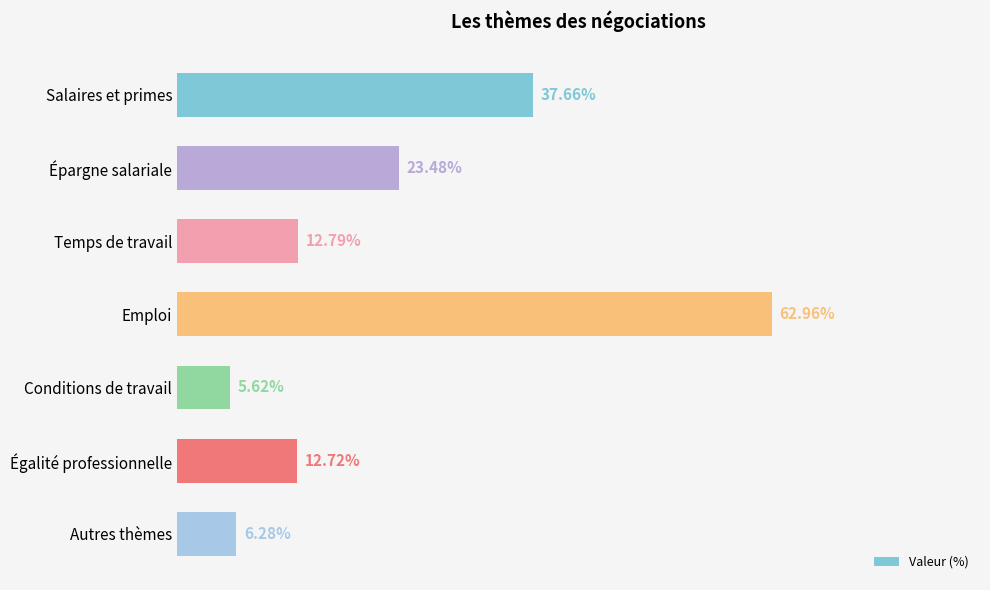

What is the label of the 5th bar from the bottom?

Temps de travail